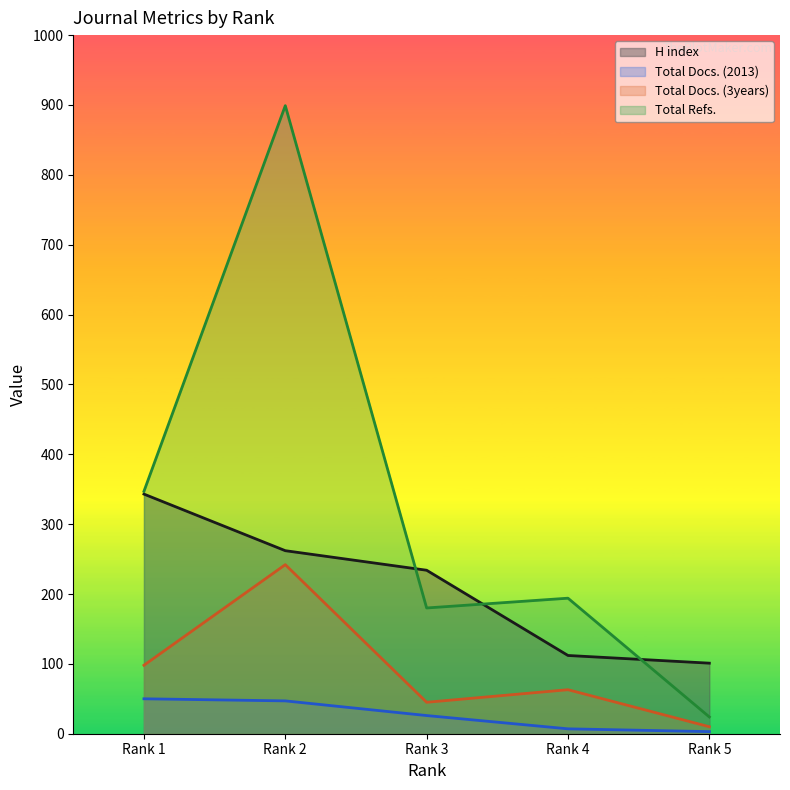

How many data points does each series have?

5